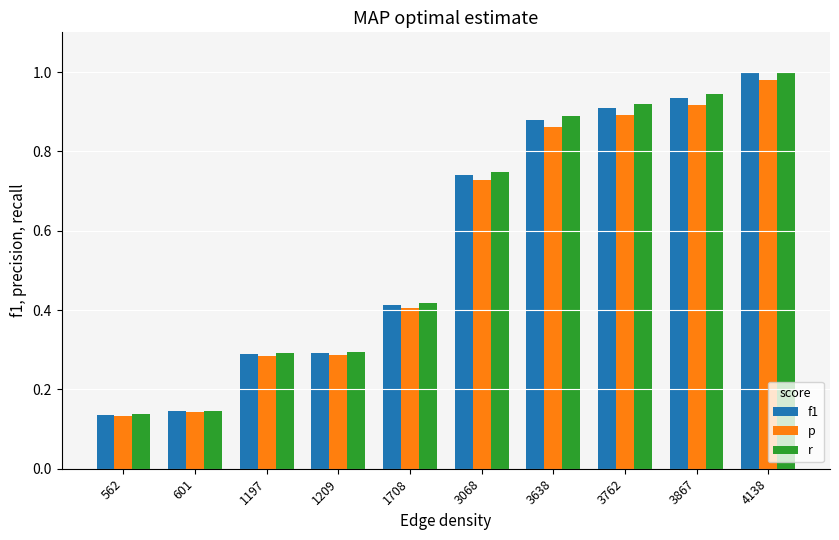

At which category is the sum across all series the highest?

4138